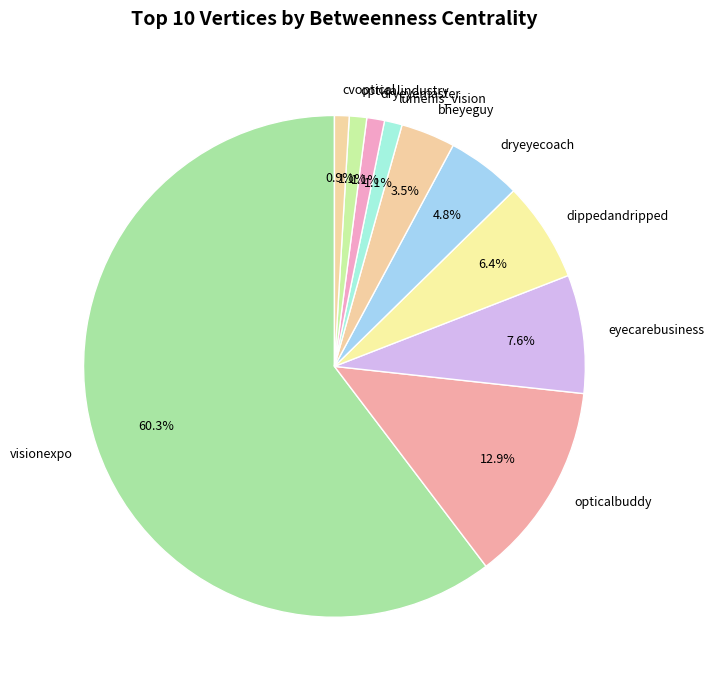

How many slices are in this pie chart?

10